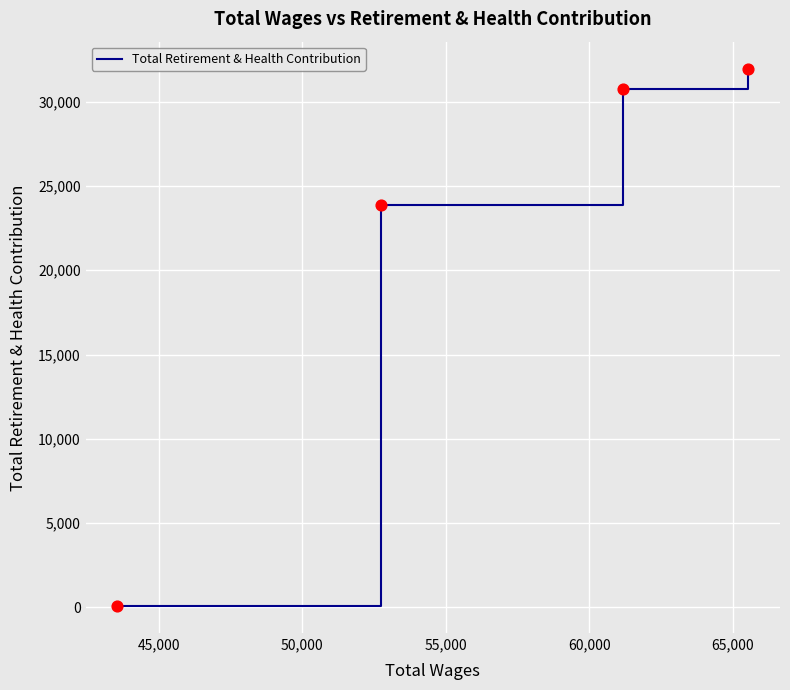

True or false: there are more than 1 points higher than both neighbors.

False